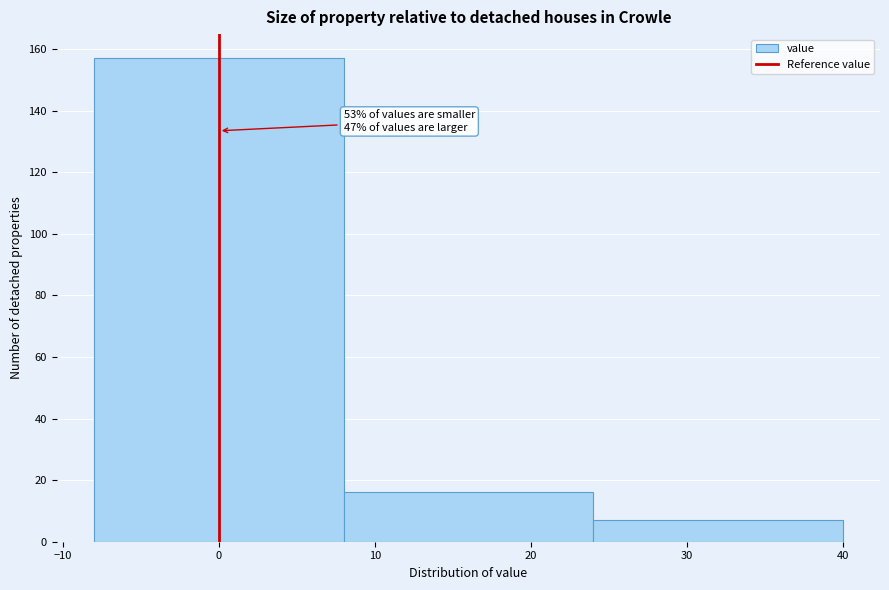

Which range on the x-axis has the tallest bar?

-8 to 8